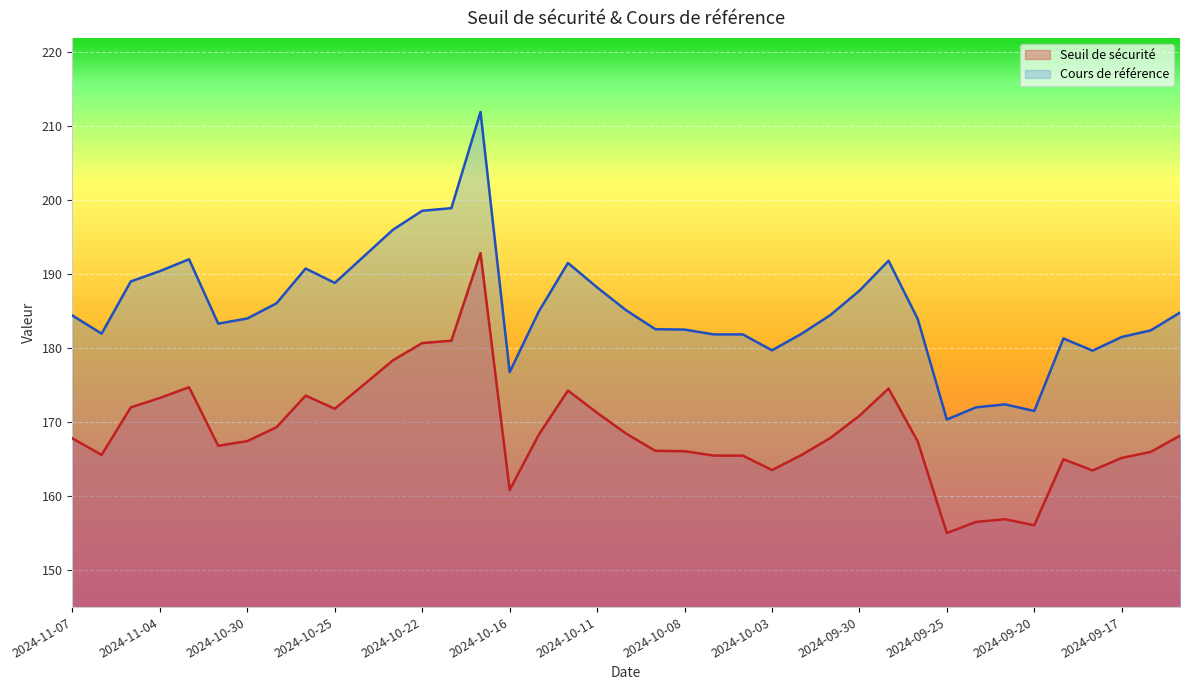

In Seuil de sécurité, how many points are higher than both neighbors (excluding endpoints)?

7